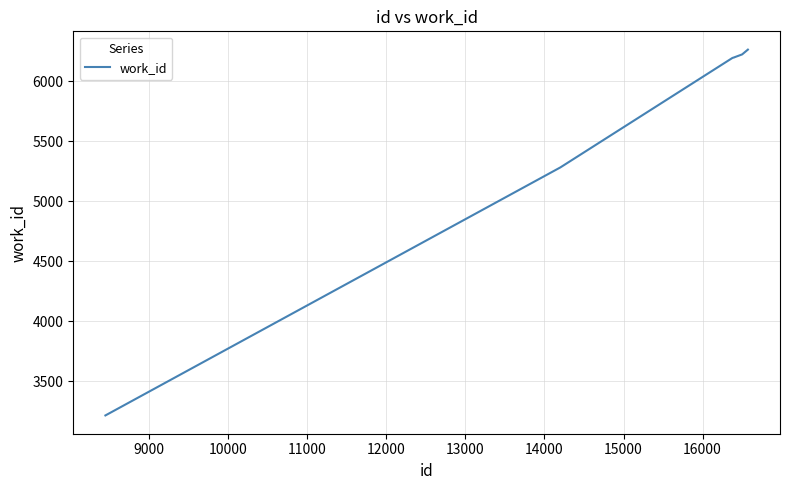

What is the greatest value displayed?

6265